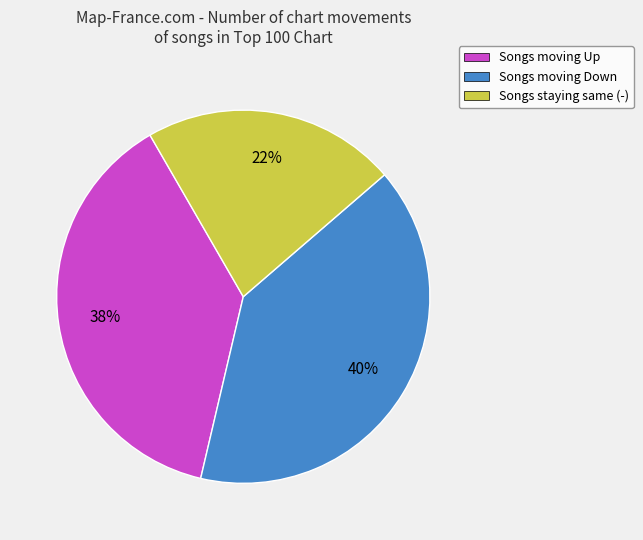

Rank the categories by value from highest to lowest.

Songs moving Down, Songs moving Up, Songs staying same (-)